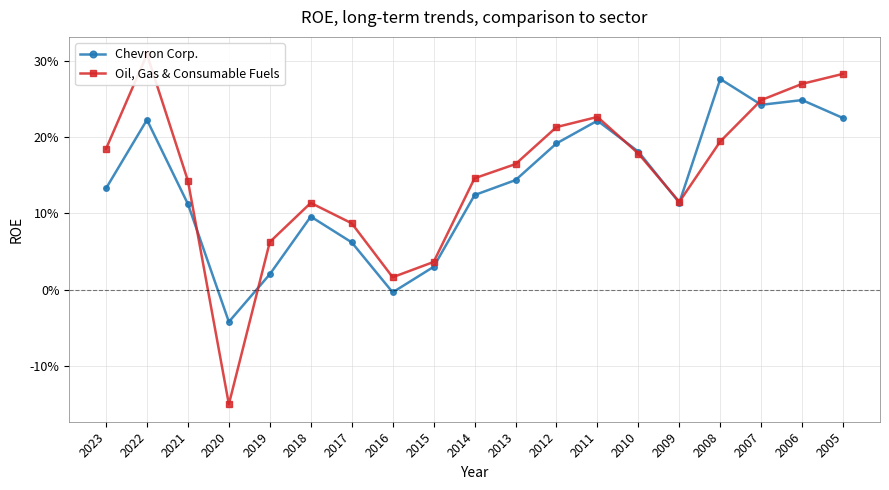

At which category does Oil, Gas & Consumable Fuels reach its first local peak?

2022